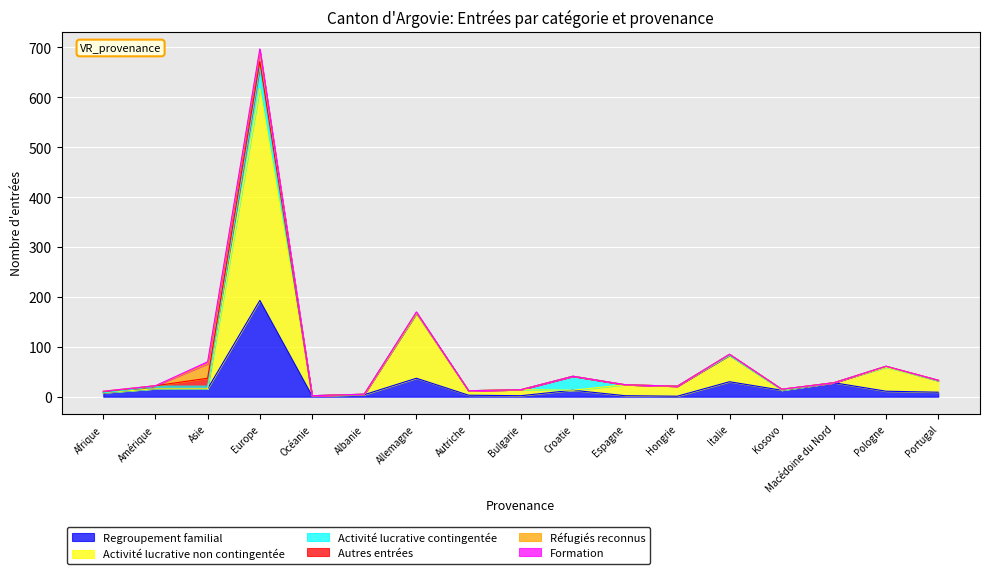

The Activité lucrative contingentée series shows -23 at Italie. True or false?

False